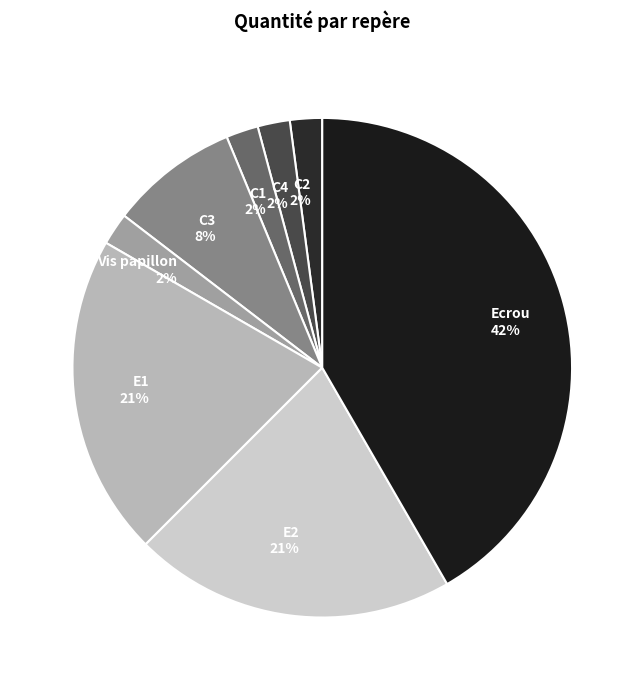

Which has a higher value, E2 or Vis papillon?

E2